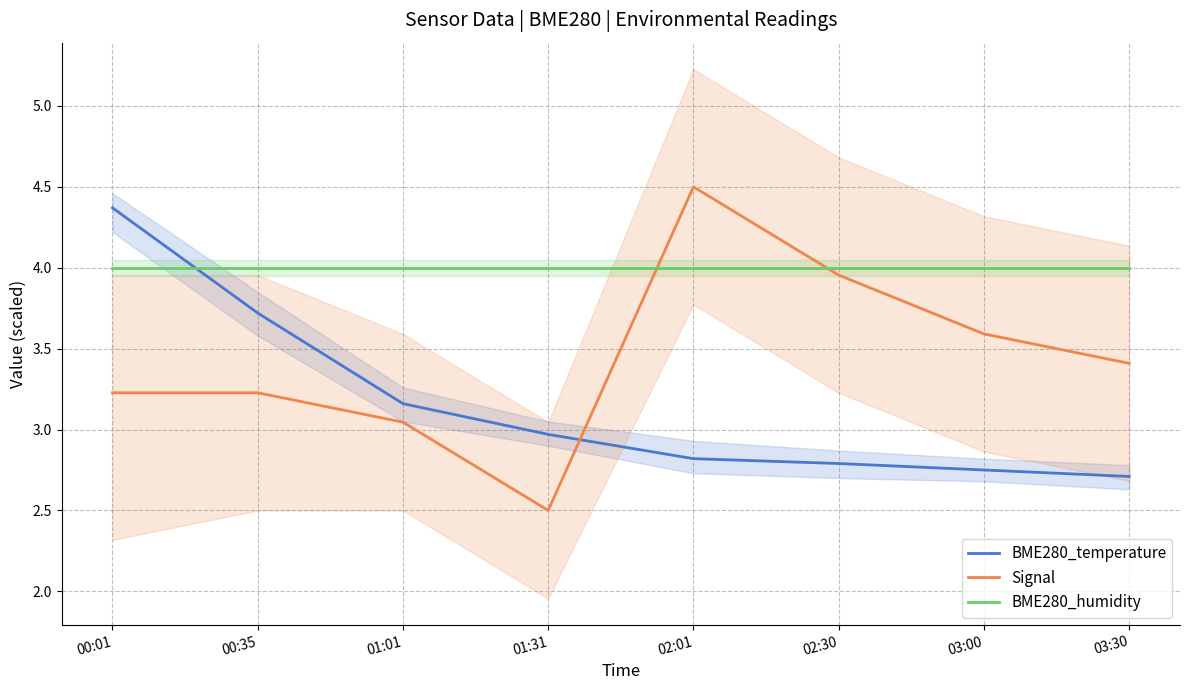

Does the chart have visible grid lines?

Yes